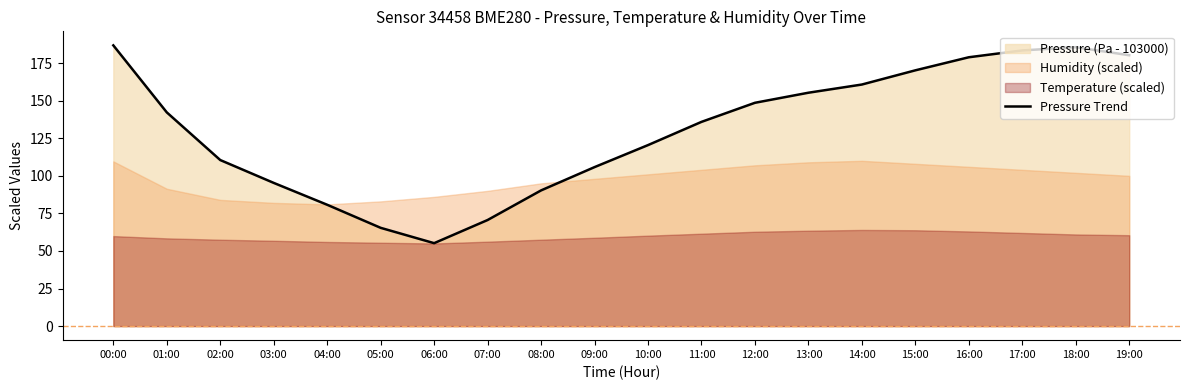

What is the difference between the second highest and second lowest values?

120.2